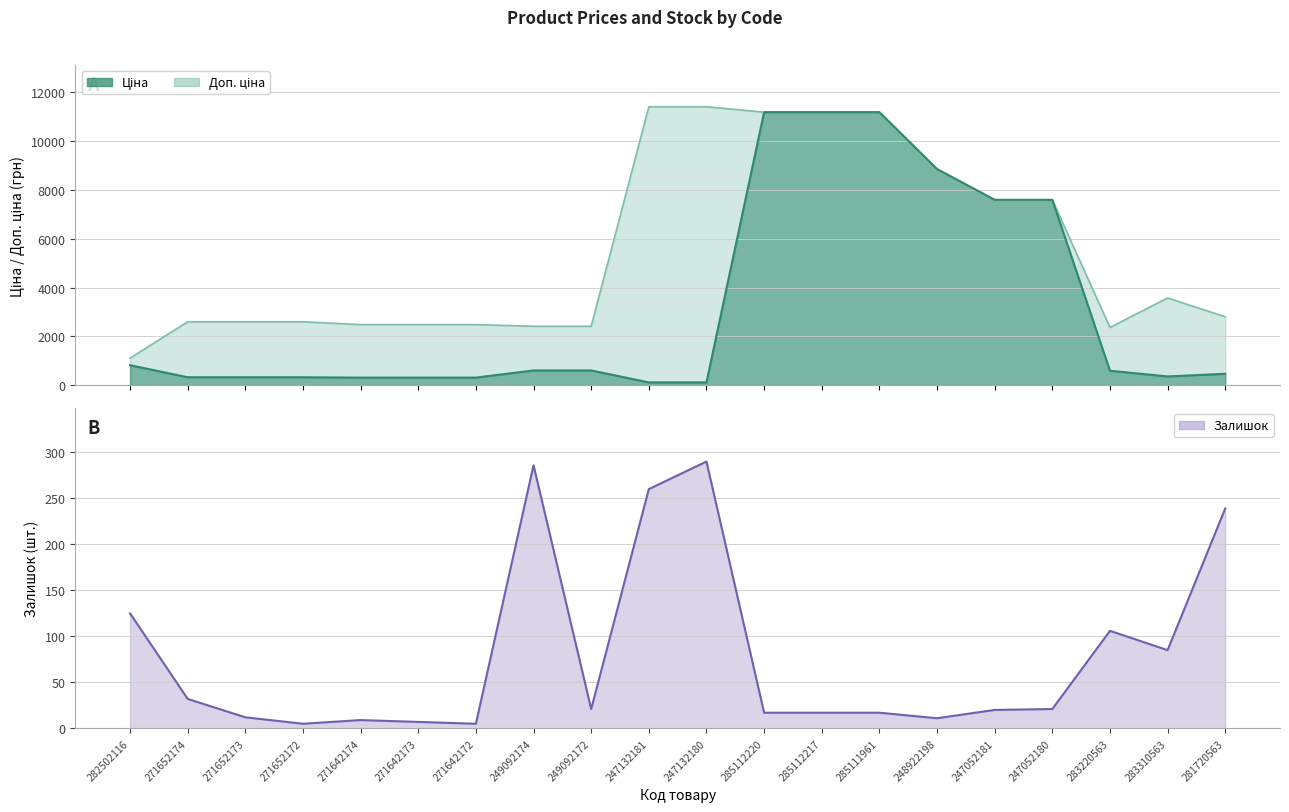

What is the difference between the maximum and minimum values?

285